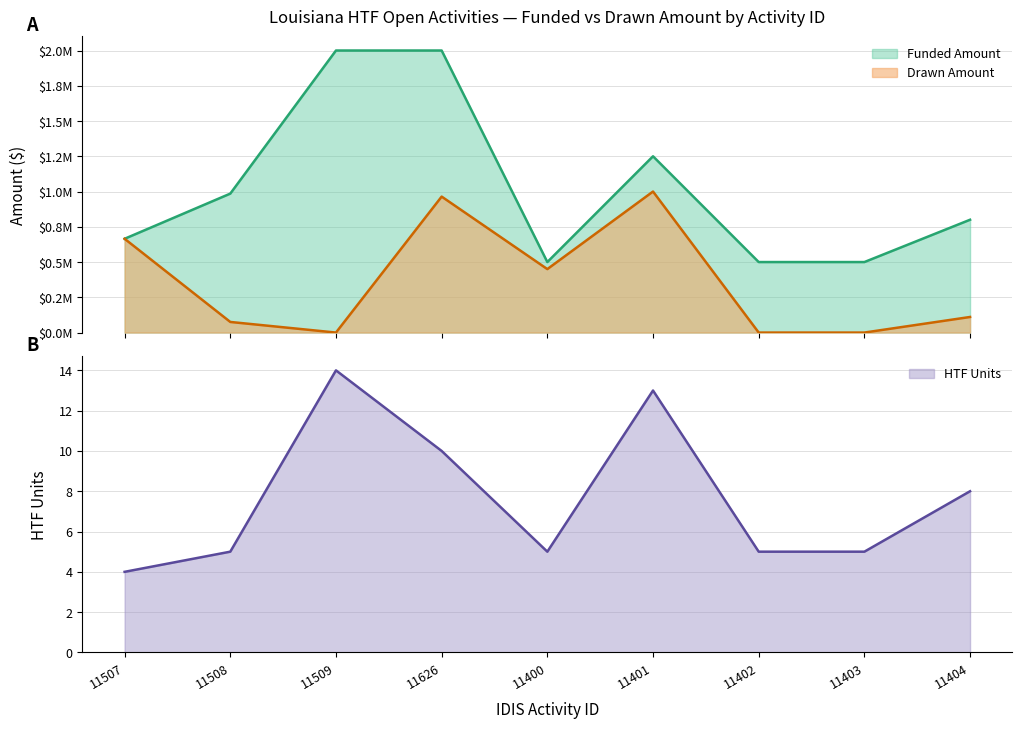

What is the difference between the second highest and second lowest values in the Funded Amount series?

1500000.0